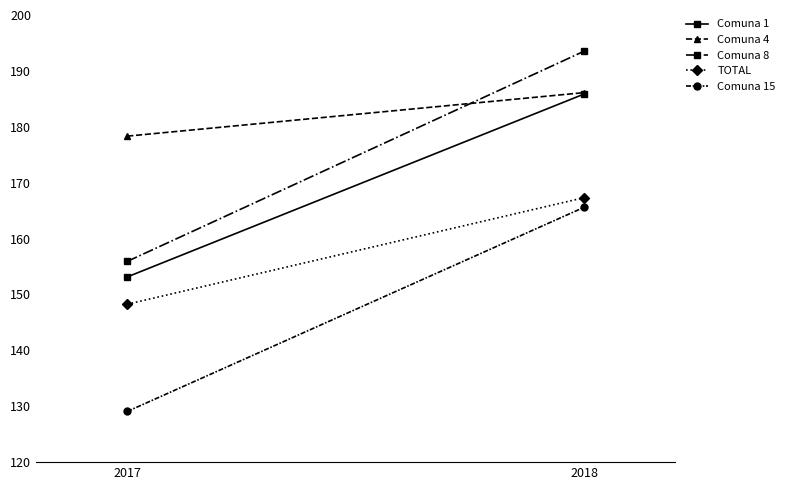

Rank the series at 2018 from highest to lowest value.

Comuna 8, Comuna 4, Comuna 1, TOTAL, Comuna 15